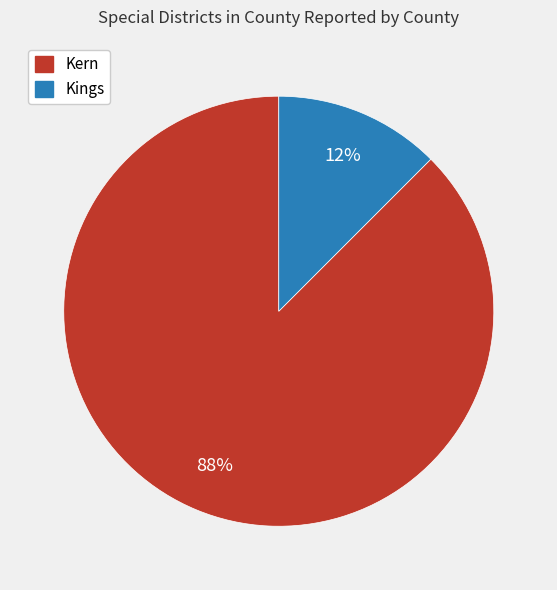

Is the sum of Kern and Kings greater than half?

Yes